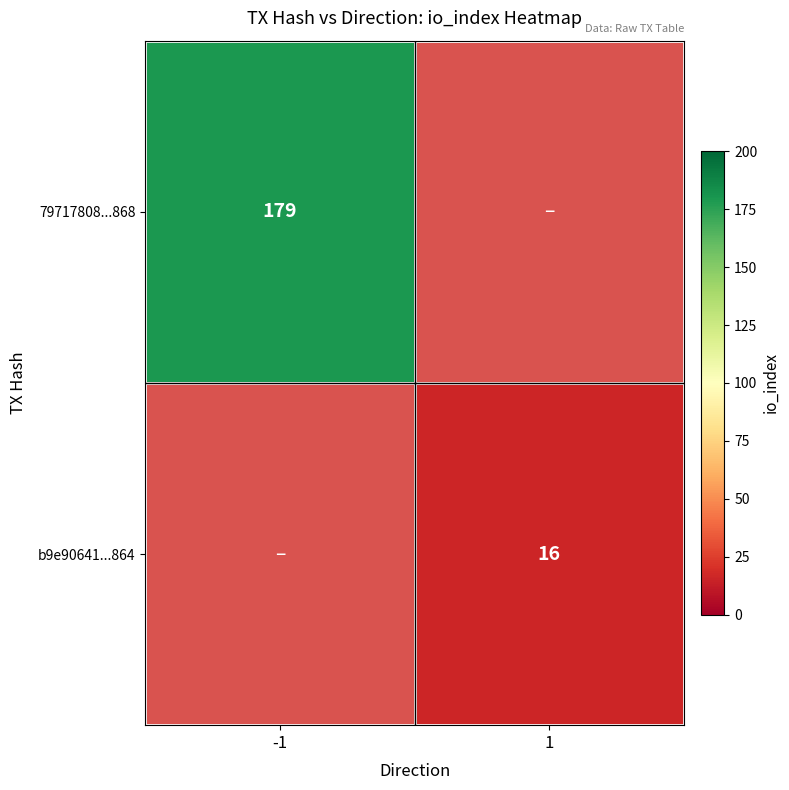

The 79717808...868 series shows 179 at -1. True or false?

True